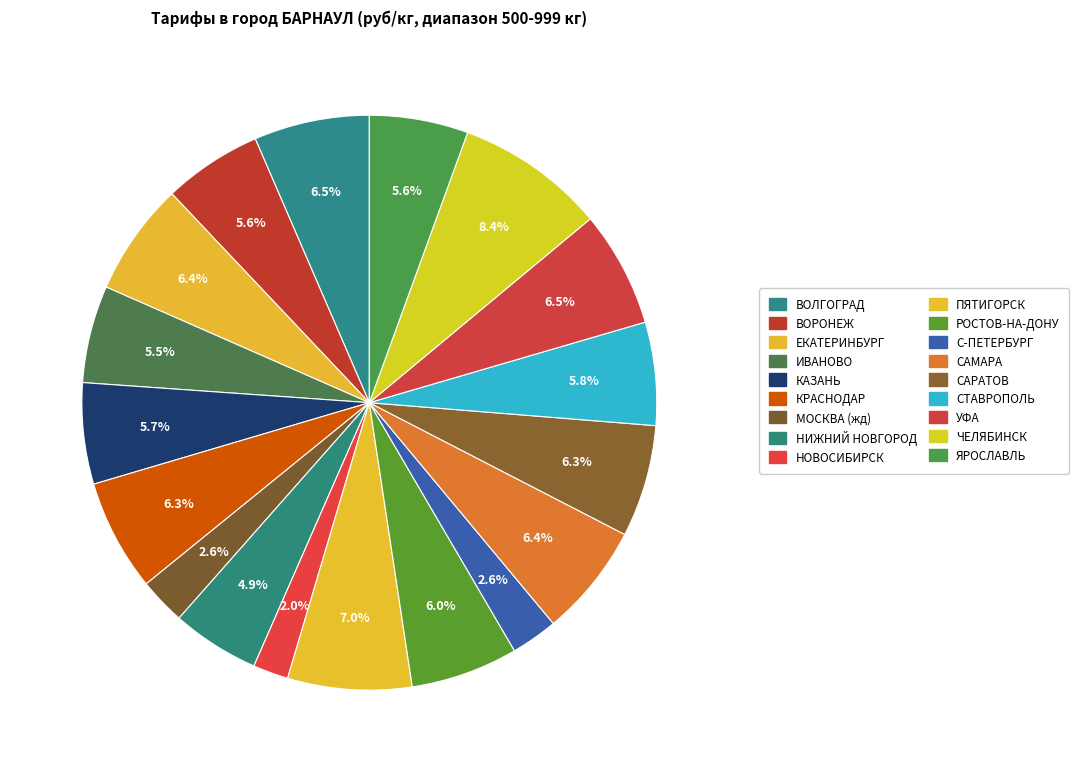

What is the smallest slice in the pie chart?

НОВОСИБИРСК